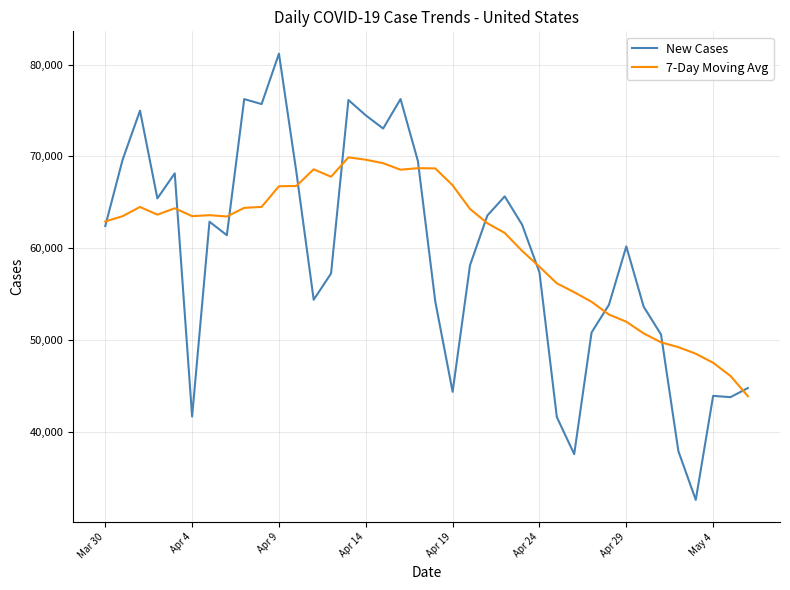

Which series ends up on top after the final intersection of 7-Day Moving Avg and New Cases?

New Cases